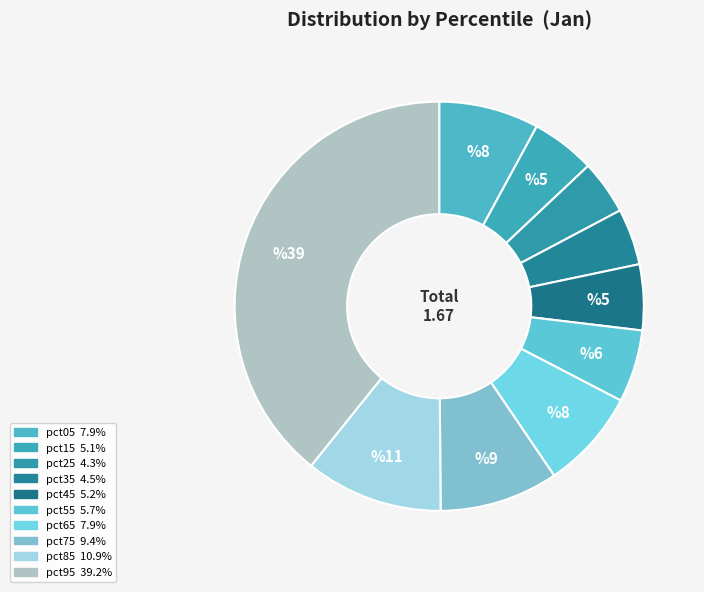

Which slice is the smallest?

pct25